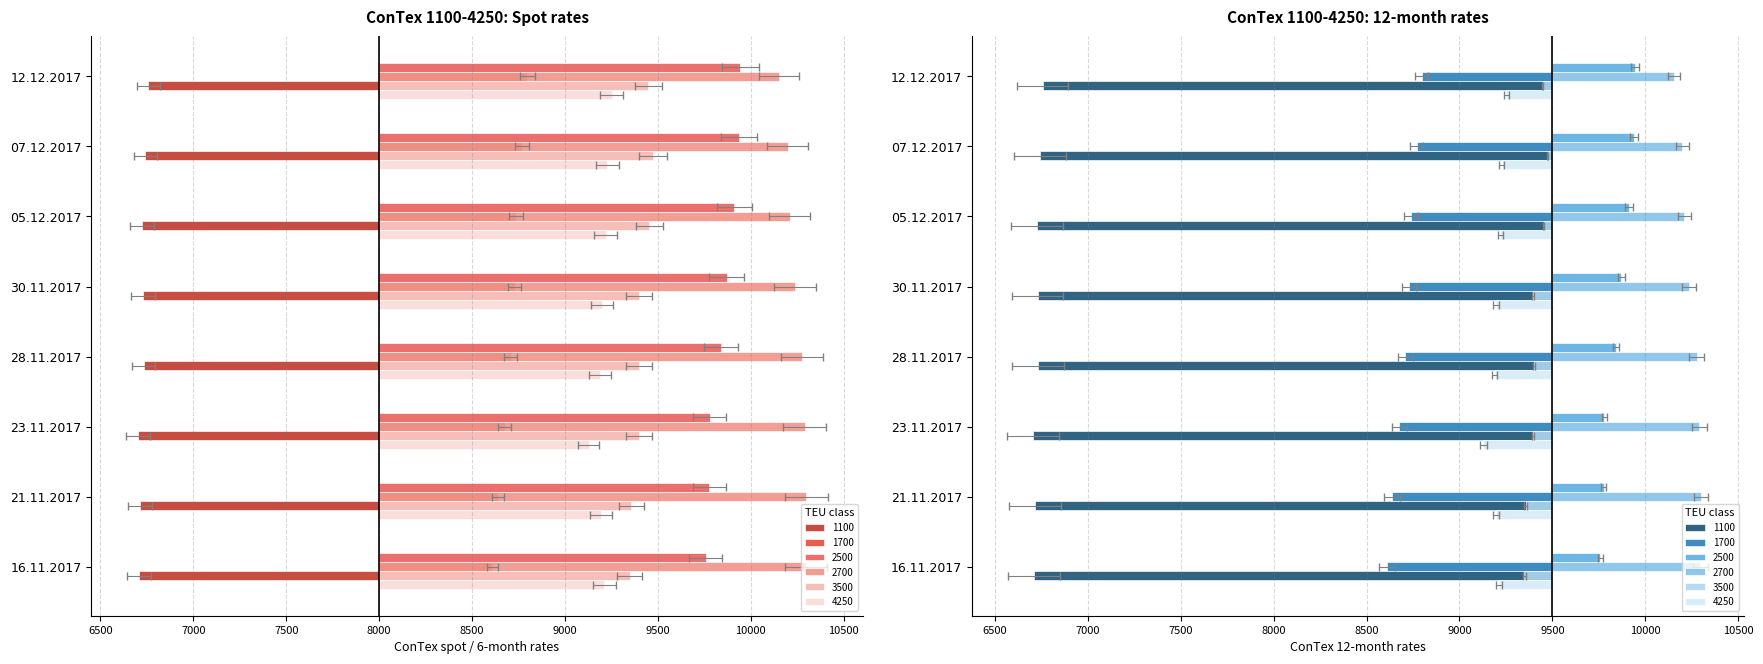

What is the difference between the highest and lowest values at 12.12.2017?

3395